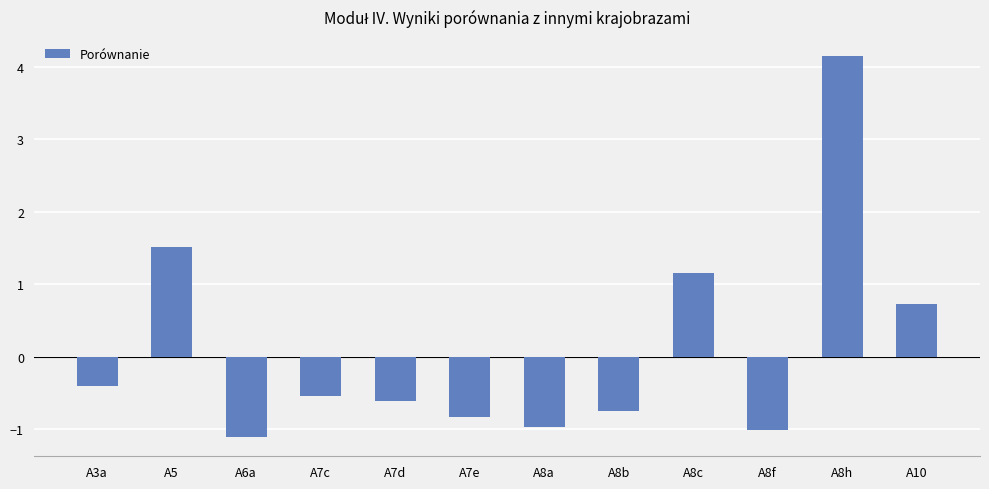

What is the difference between the second highest and second lowest values?

2.5